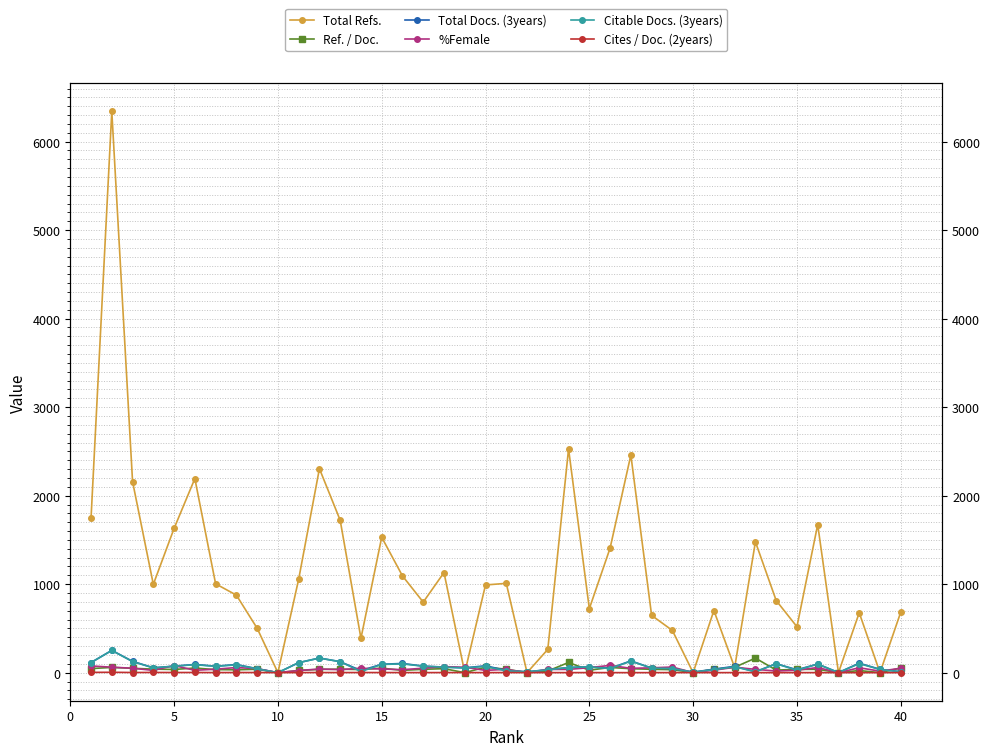

How many lines are shown in the chart?

6